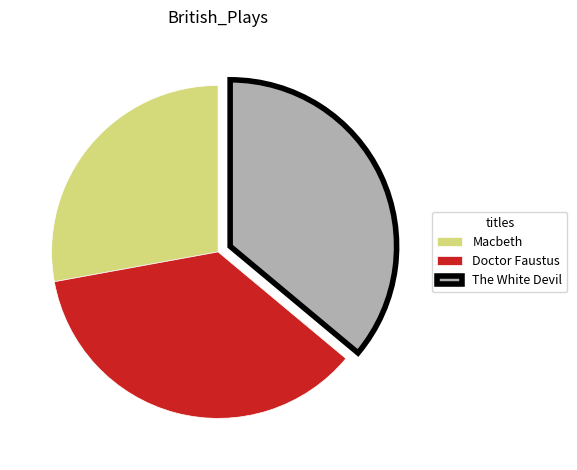

True or false: Macbeth accounts for 36% of the total.

False